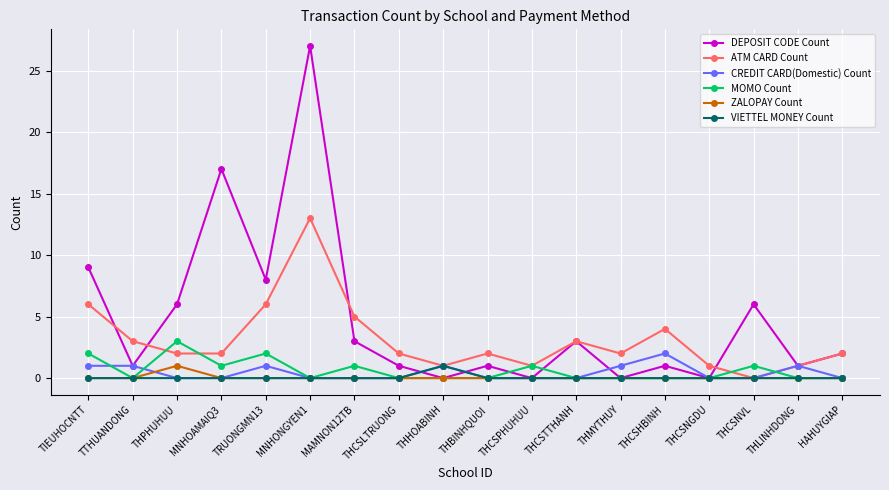

In ZALOPAY Count, how many points are higher than both neighbors (excluding endpoints)?

1